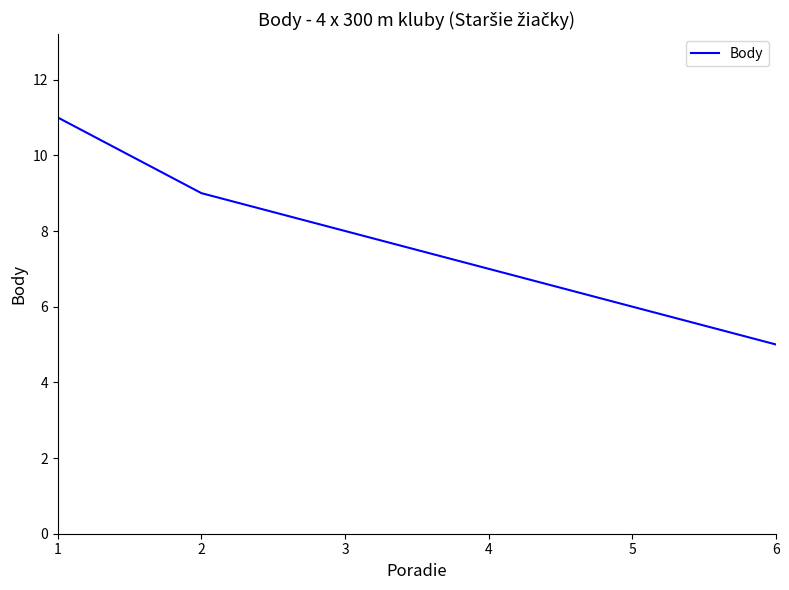

What is the difference between the maximum and minimum values?

6